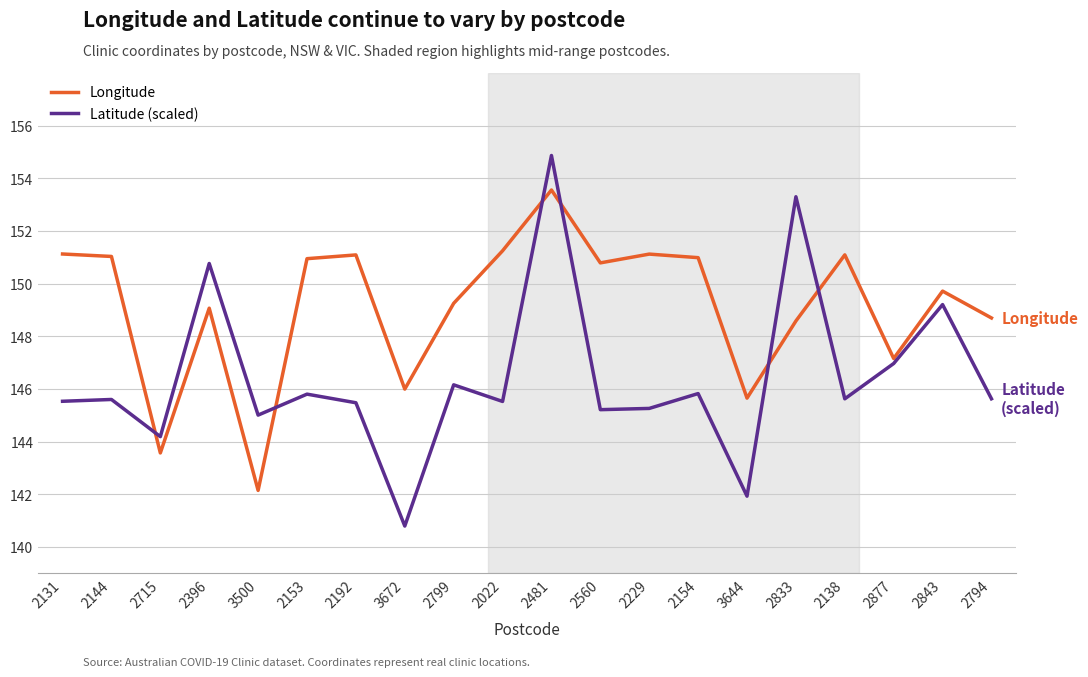

What is the minimum value for Latitude (scaled)?

140.8